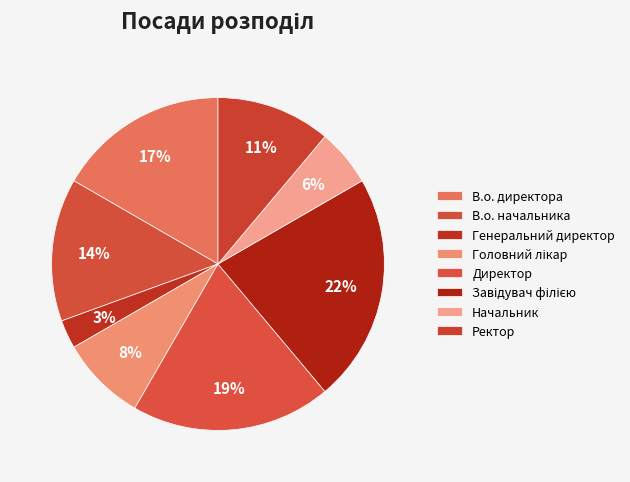

To the nearest percent, what is the difference between the Начальник and В.о. начальника slice percentages?

8%